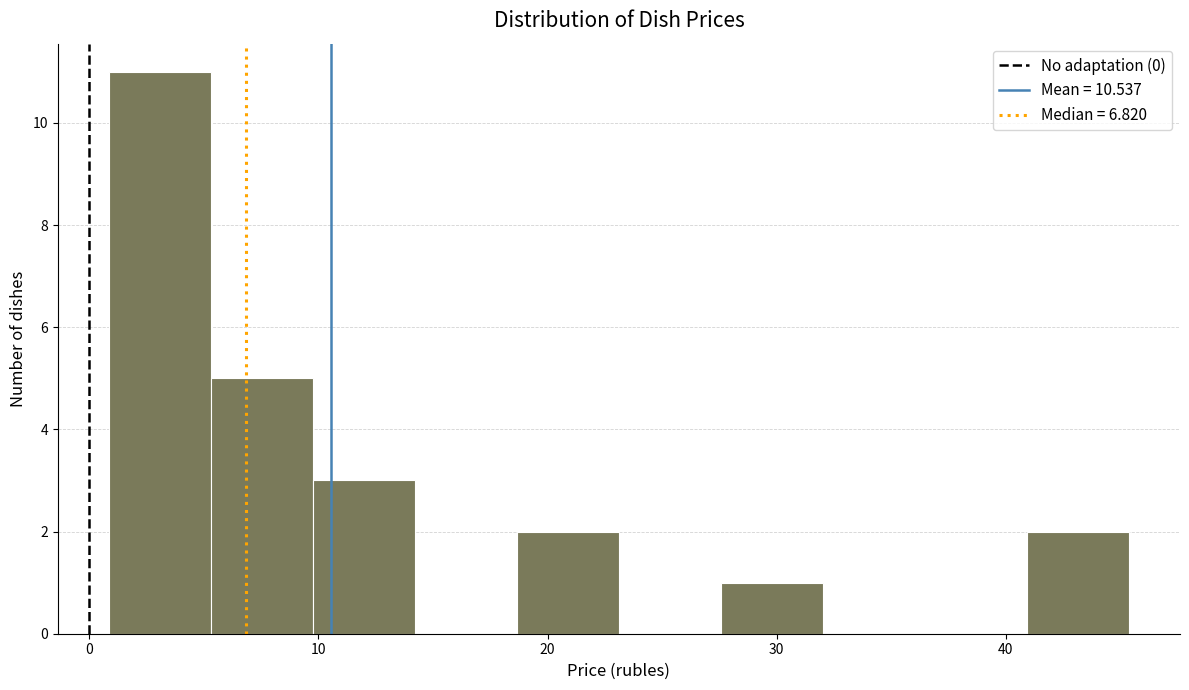

Over which range of the x-axis is the bar tallest?

1 to 5